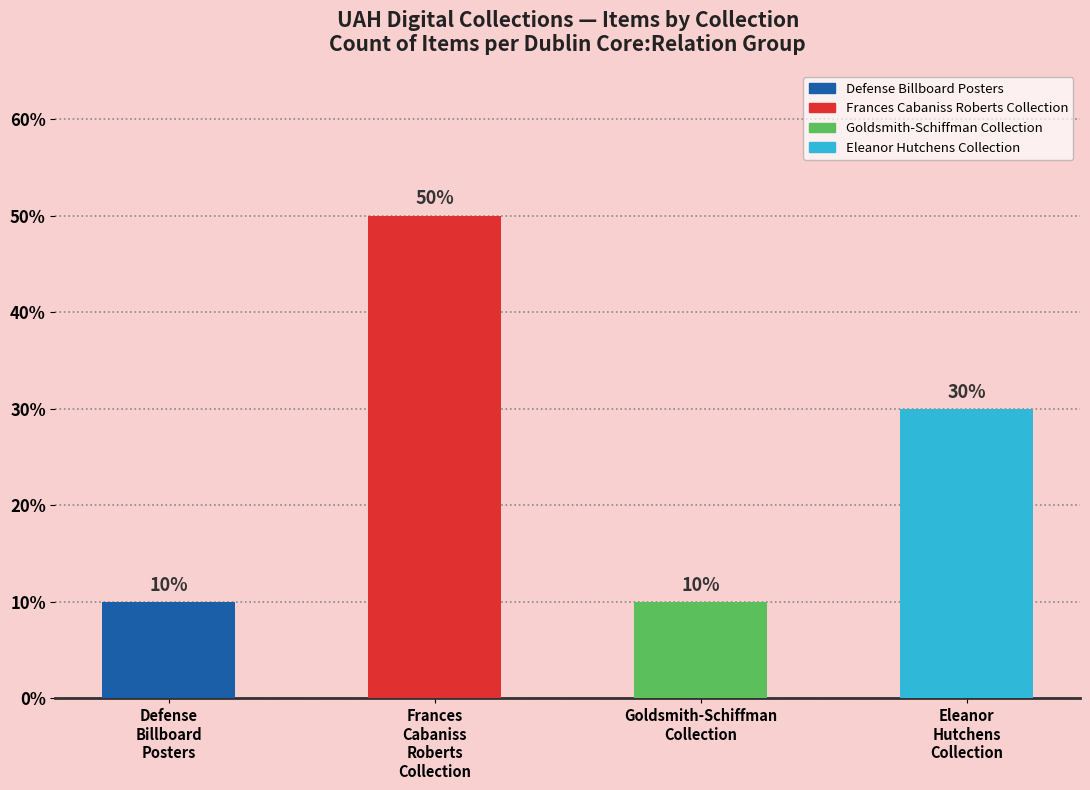

What are all the series names shown in the legend?

Defense Billboard Posters, Frances Cabaniss Roberts Collection, Goldsmith-Schiffman Collection, Eleanor Hutchens Collection